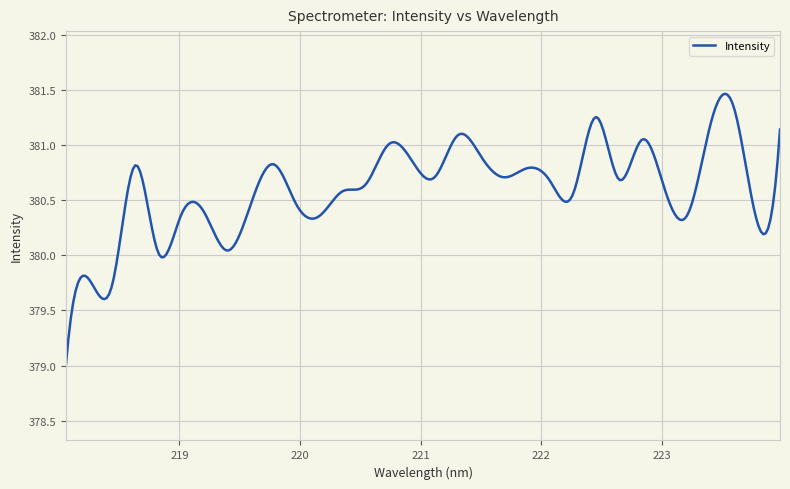

What is the sum of all values?

114179.6